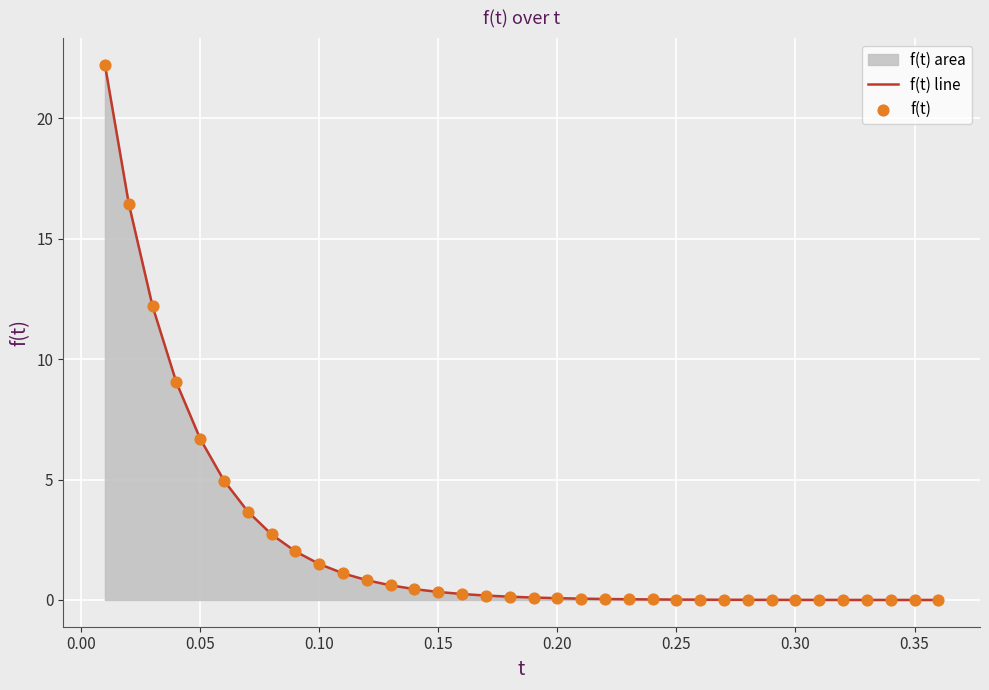

What is the greatest value displayed?

22.2